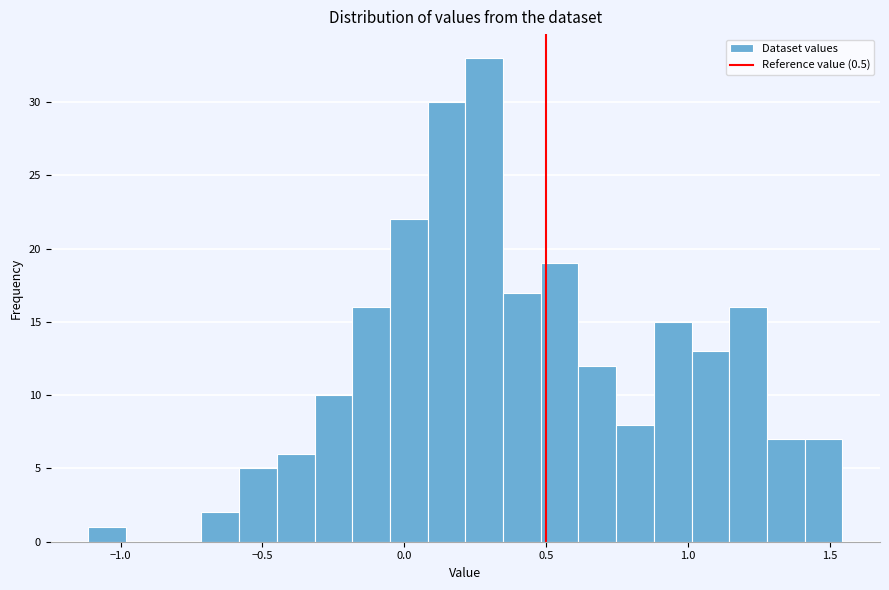

Around what value on the x-axis is the tallest bar? Give the approximate position of its centre, as read against the axis.

0.30